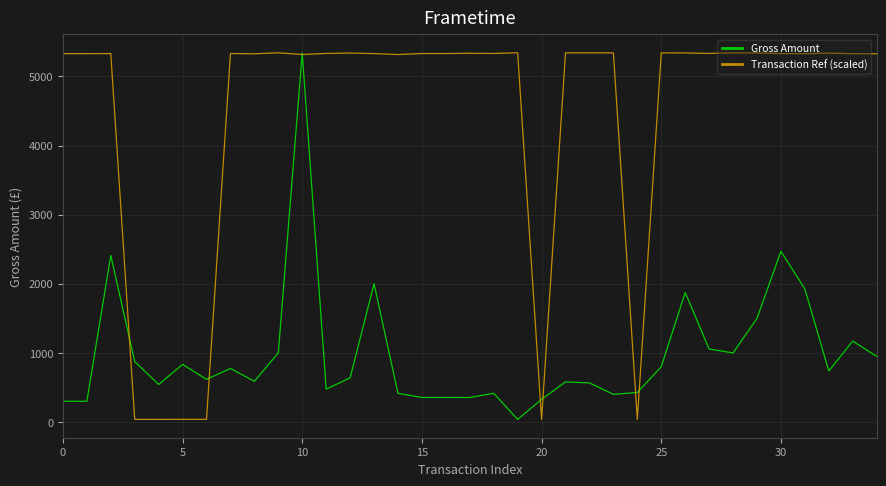

Rank the series by their average value, from highest to lowest.

Transaction Ref (scaled), Gross Amount